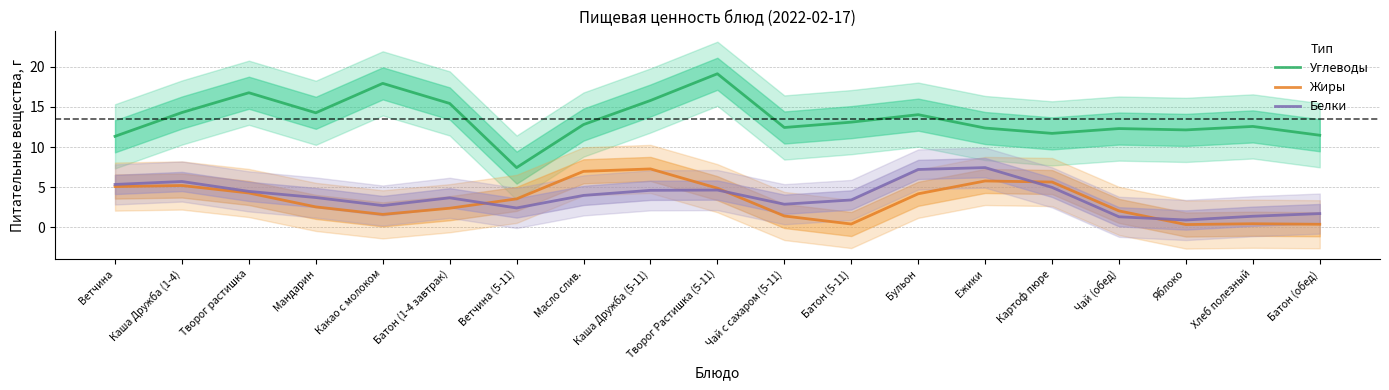

List the labels in order of Углеводы value, largest first.

Творог Растишка (5-11), Какао с молоком, Творог растишка, Каша Дружба (5-11), Батон (1-4 завтрак), Каша Дружба (1-4), Мандарин, Бульон, Батон (5-11), Масло слив., Хлеб полезный, Чай с сахаром (5-11), Ежики, Чай (обед), Яблоко, Картоф пюре, Батон (обед), Ветчина, Ветчина (5-11)